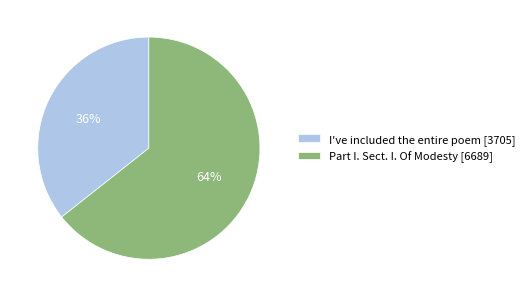

How many slices are in this pie chart?

2